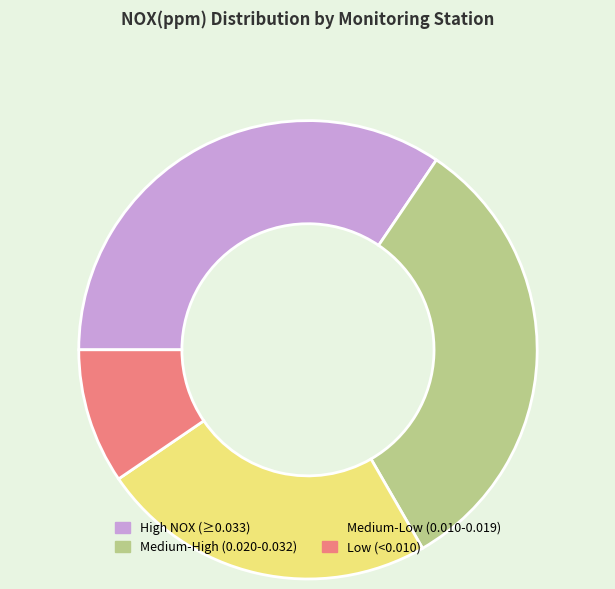

What is the smallest slice in the pie chart?

Low (<0.010)